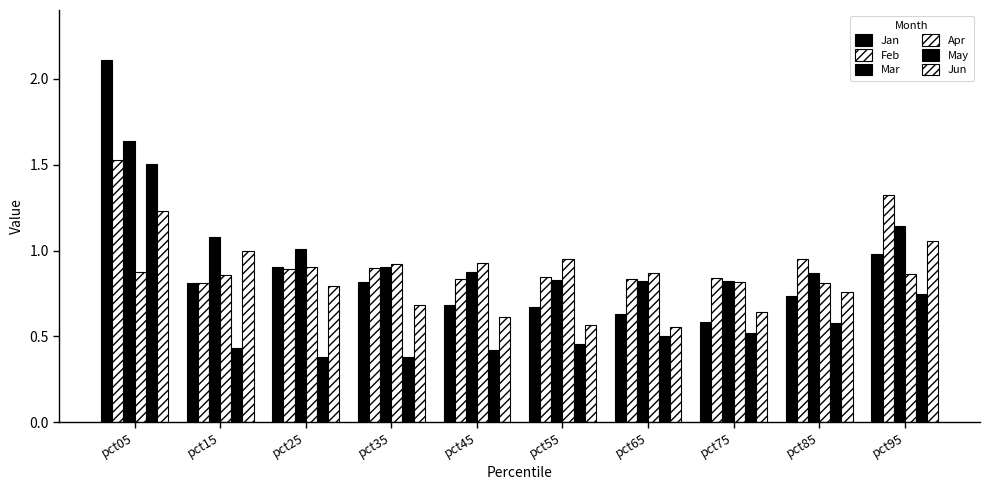

List the series in order of their peak value, lowest first.

Apr, Jun, May, Feb, Mar, Jan